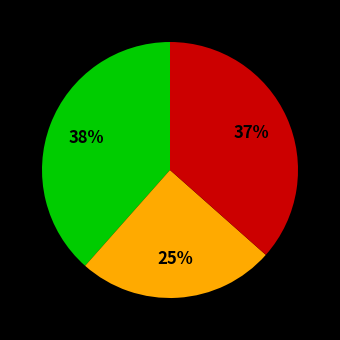

Is there a majority slice in this chart?

No